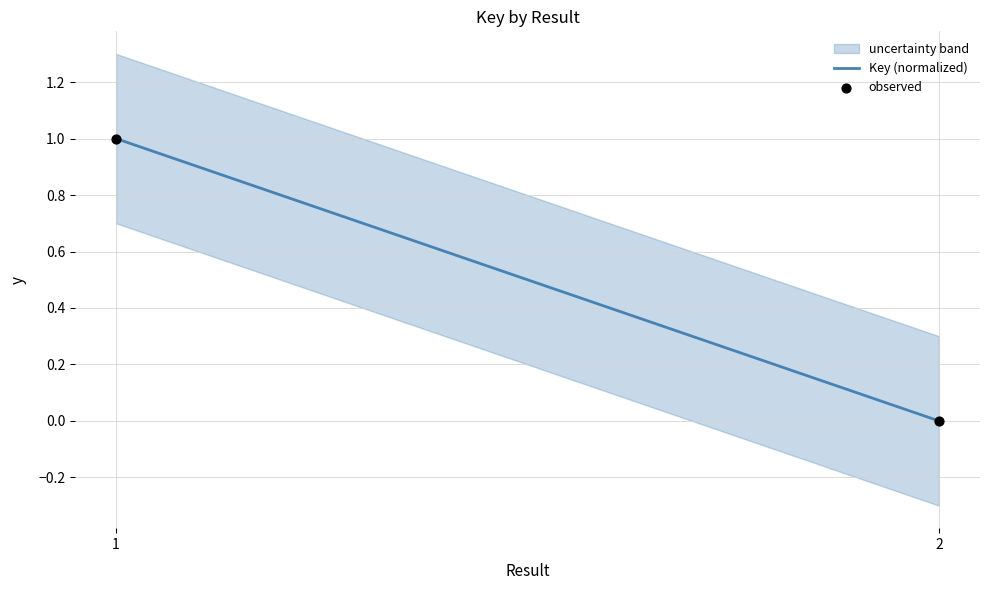

List the coordinates of all points as (X, Y) pairs, reading left to right.

(1, 1)  (2, 0)